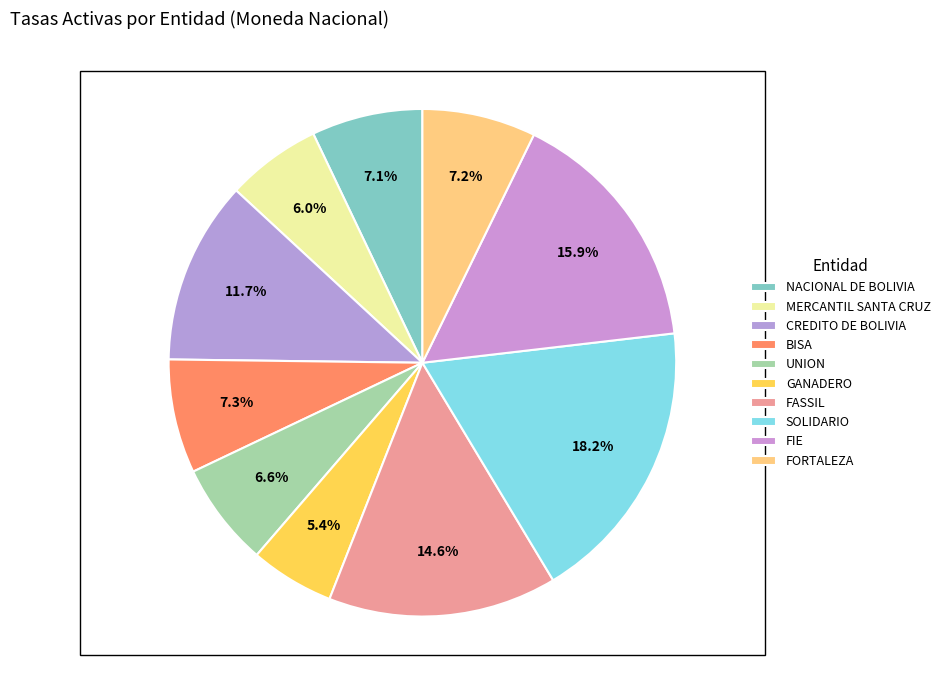

Do NACIONAL DE BOLIVIA and FASSIL together represent more than half of the pie?

No